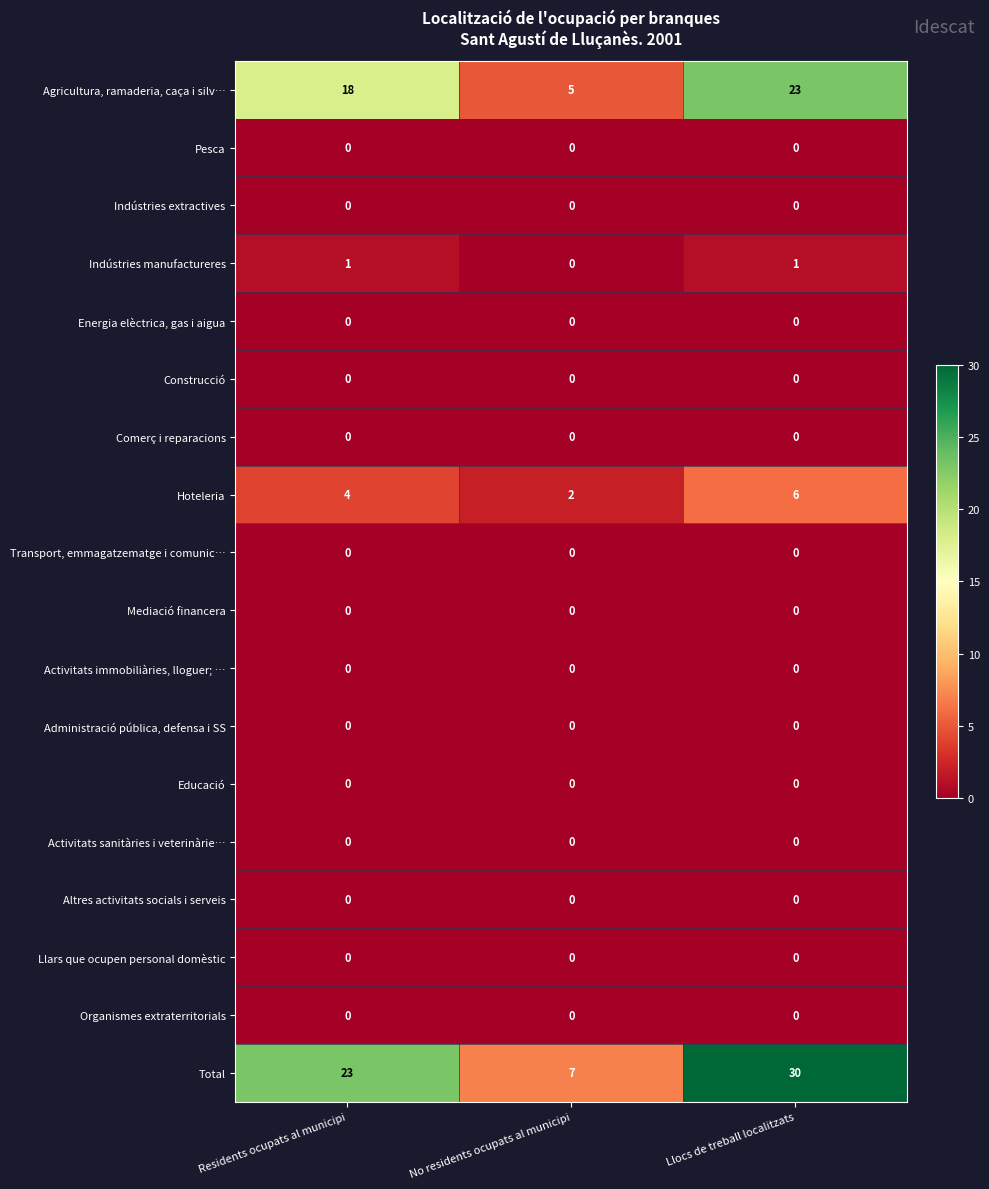

Where is Agricultura, ramaderia, caça i silv… nearest to the value 14?

Residents ocupats al municipi